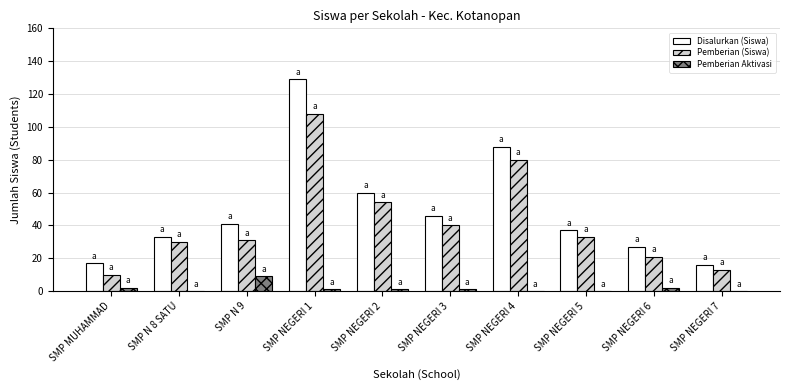

At which label does Pemberian Aktivasi first exceed 1?

SMP MUHAMMAD